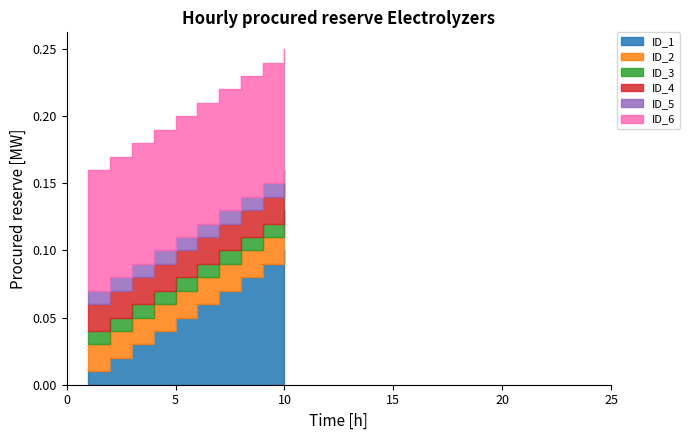

True or false: ID_2 has more than 2 interior local peaks.

False